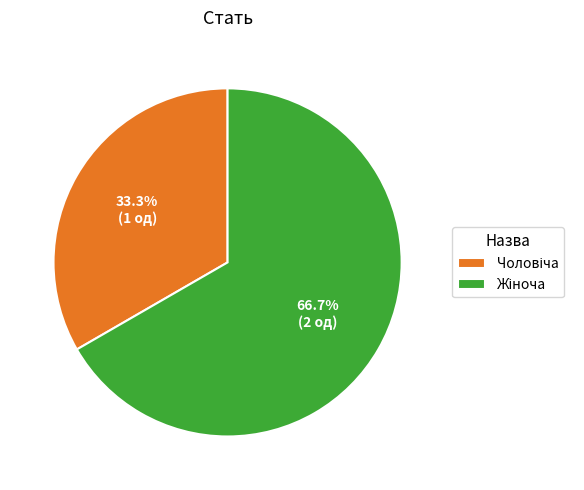

Does any single category account for the majority?

Yes